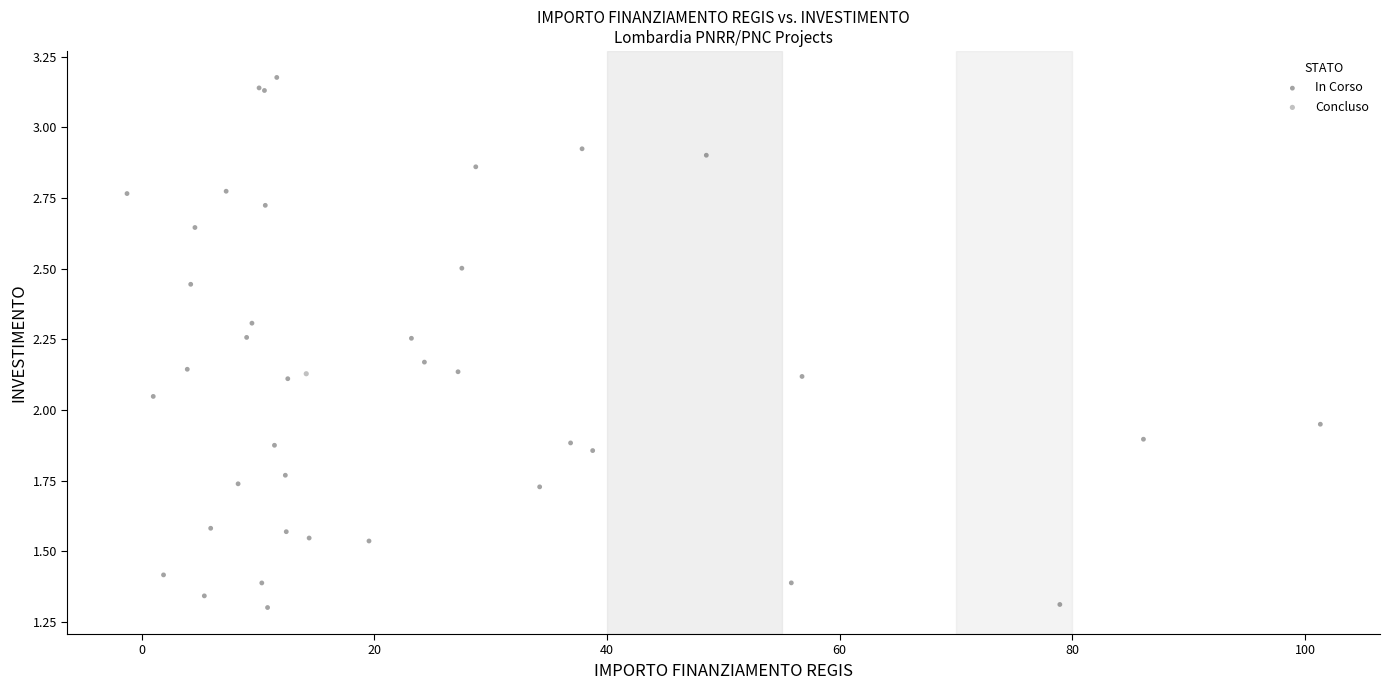

What are all the series names shown in the legend?

In Corso, Concluso